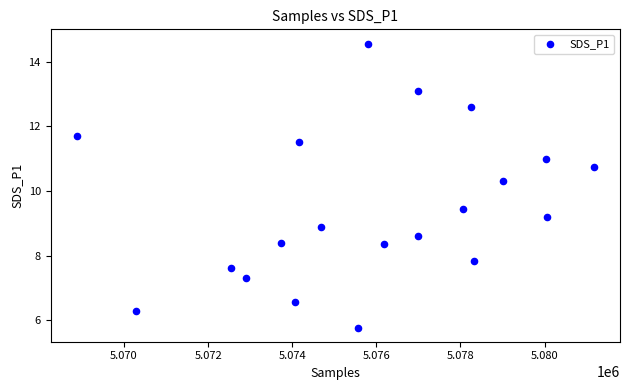

What Y value in the scatter plot is closest to 10?

10.3